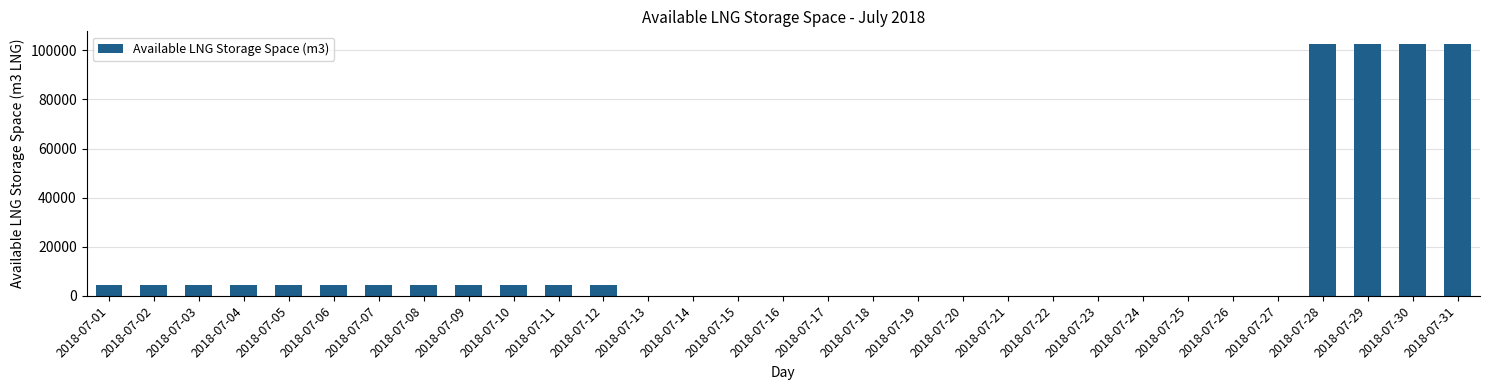

How many data points does each series have?

31